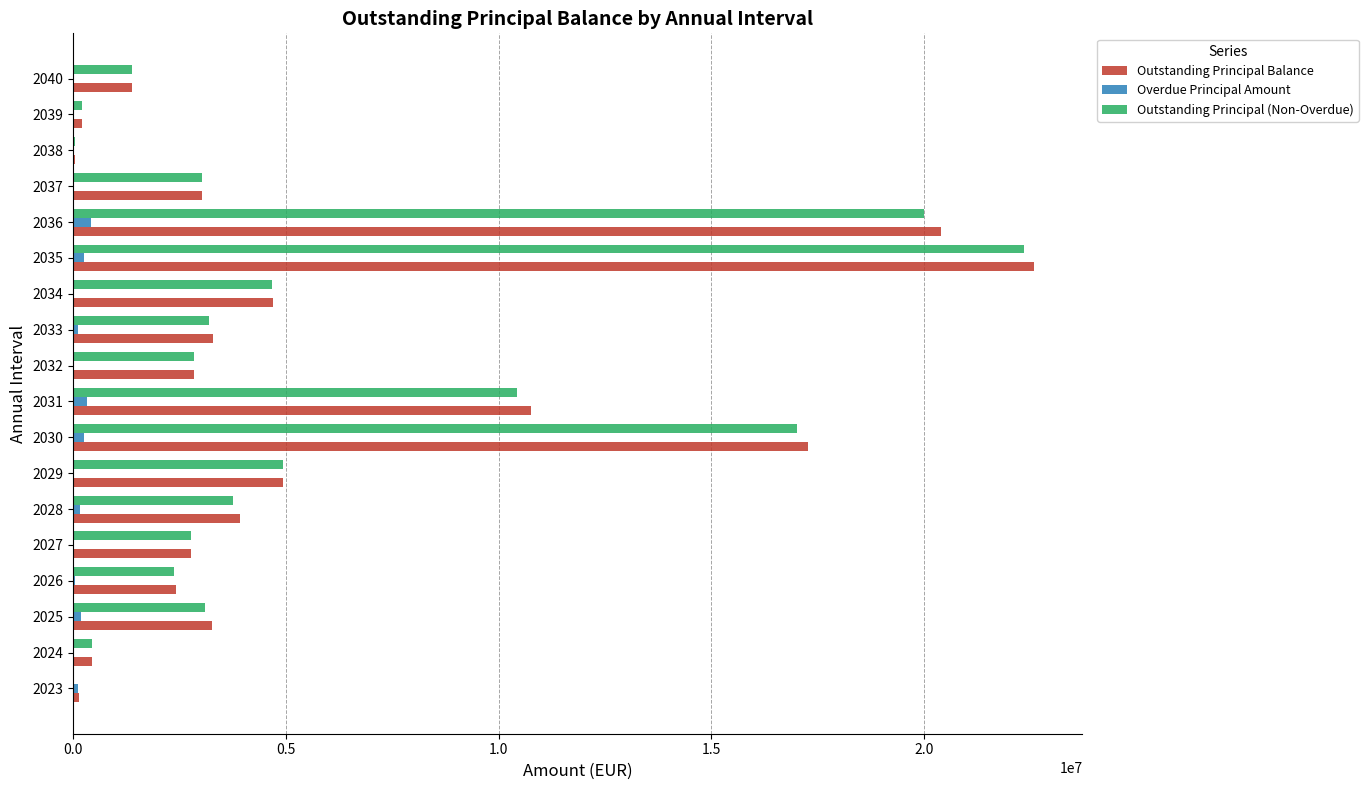

At which category is the sum across all series the highest?

2035